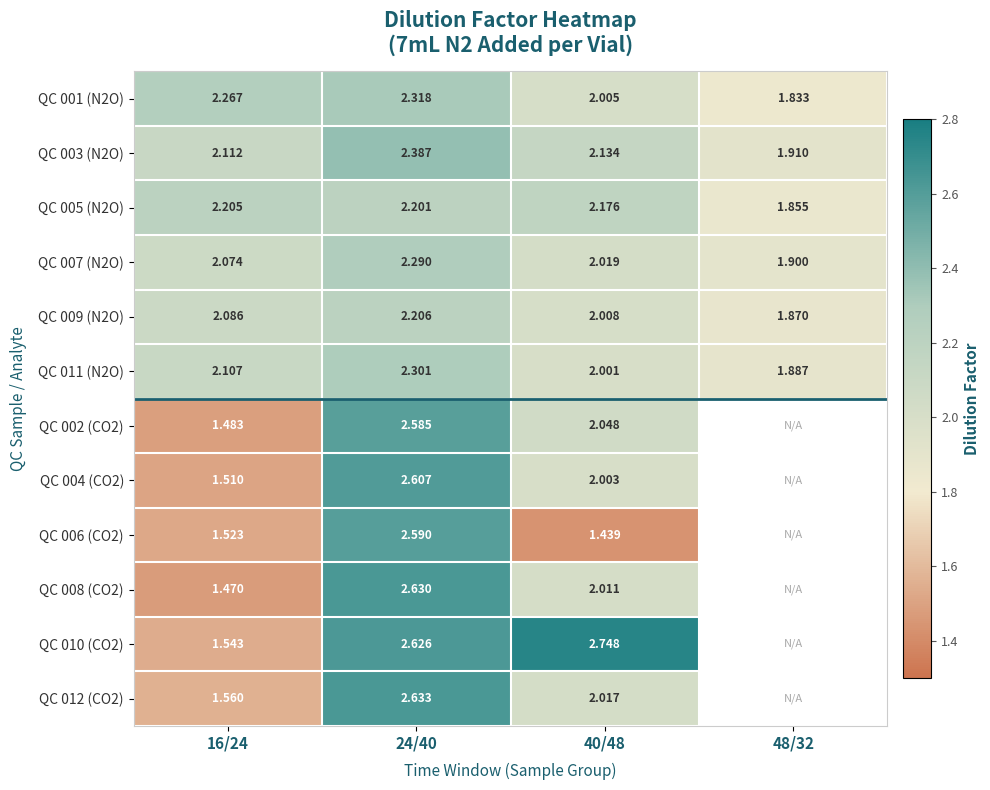

Where does the QC 005 (N2O) series first go above 2?

16/24